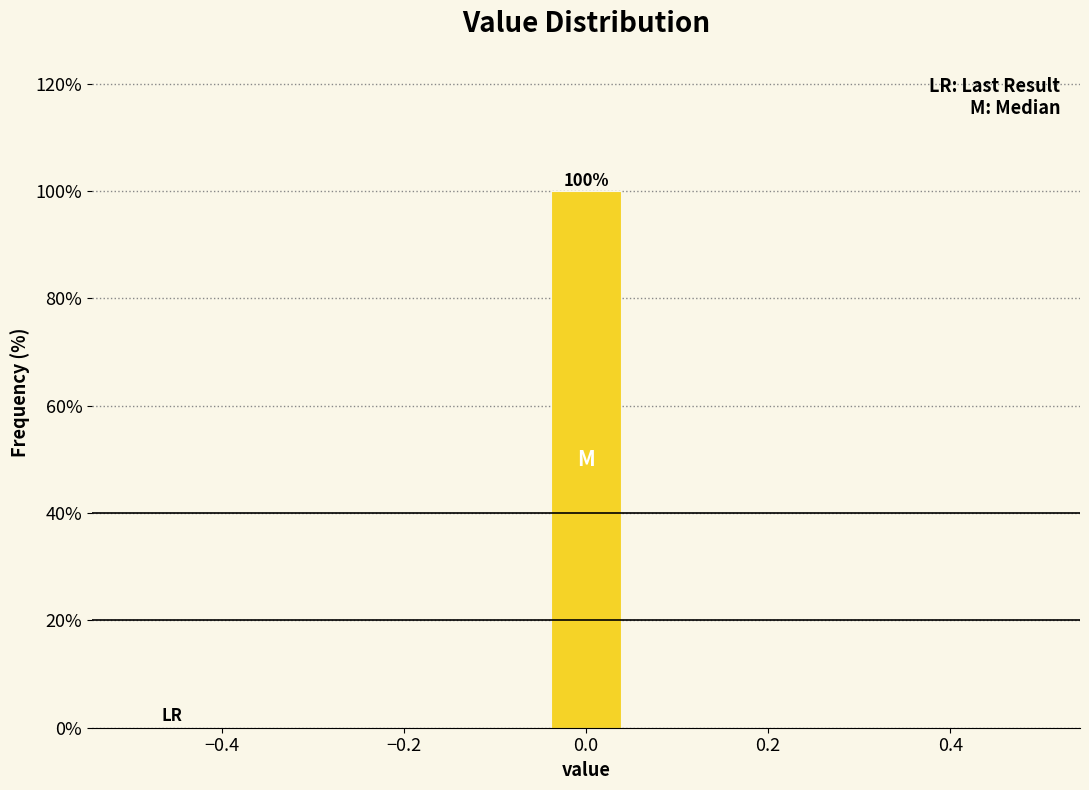

Over which range of the x-axis is the bar tallest?

-0.04 to 0.04